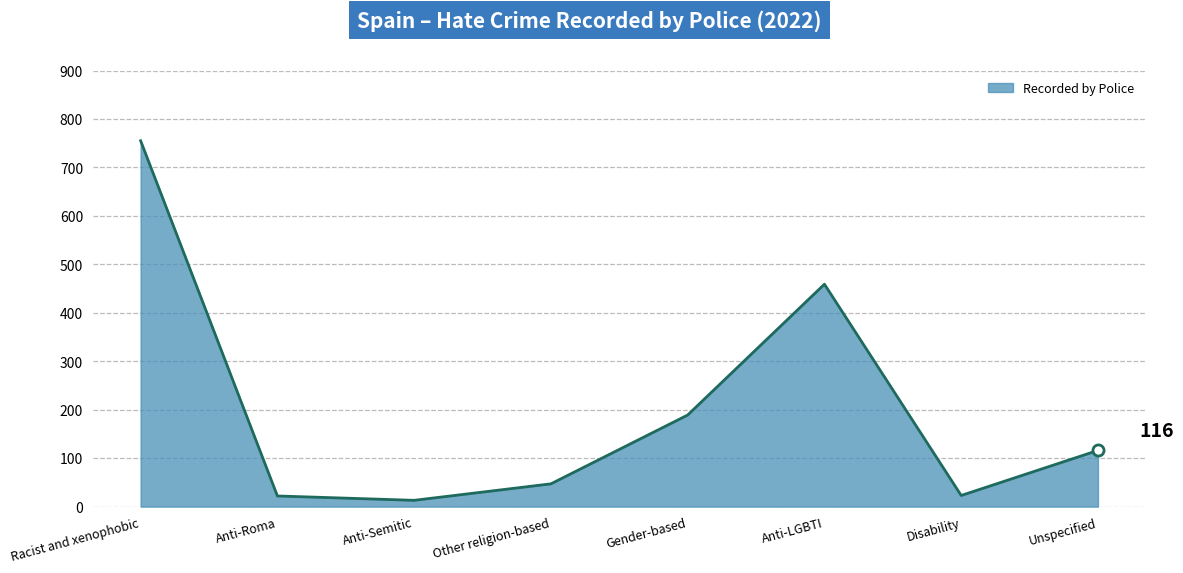

What is the average value?

203